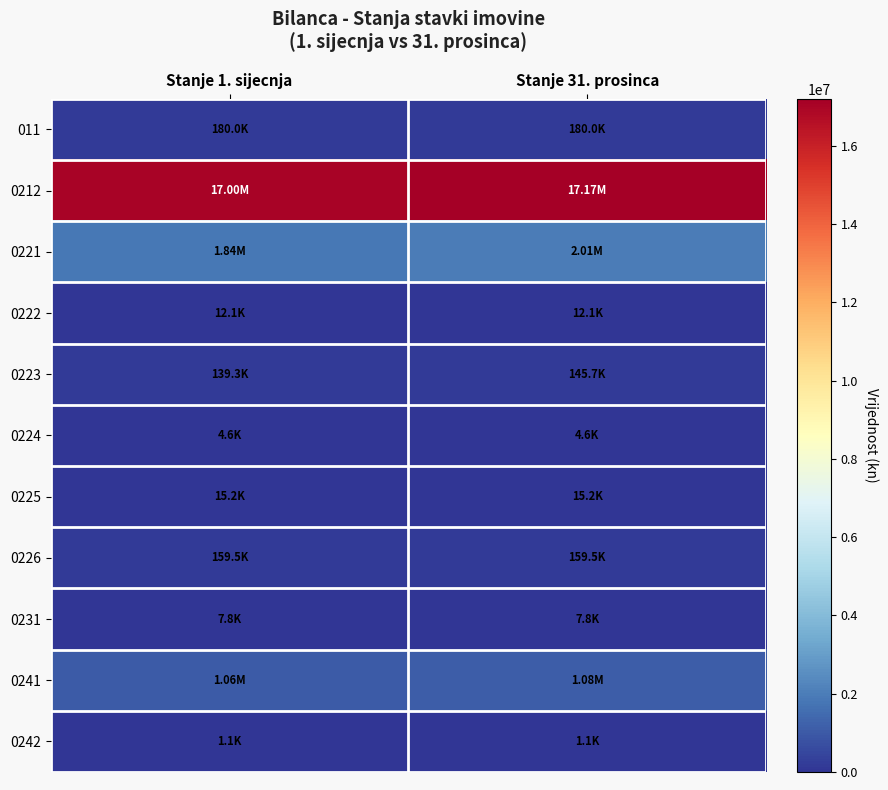

How many series are shown in this chart?

11